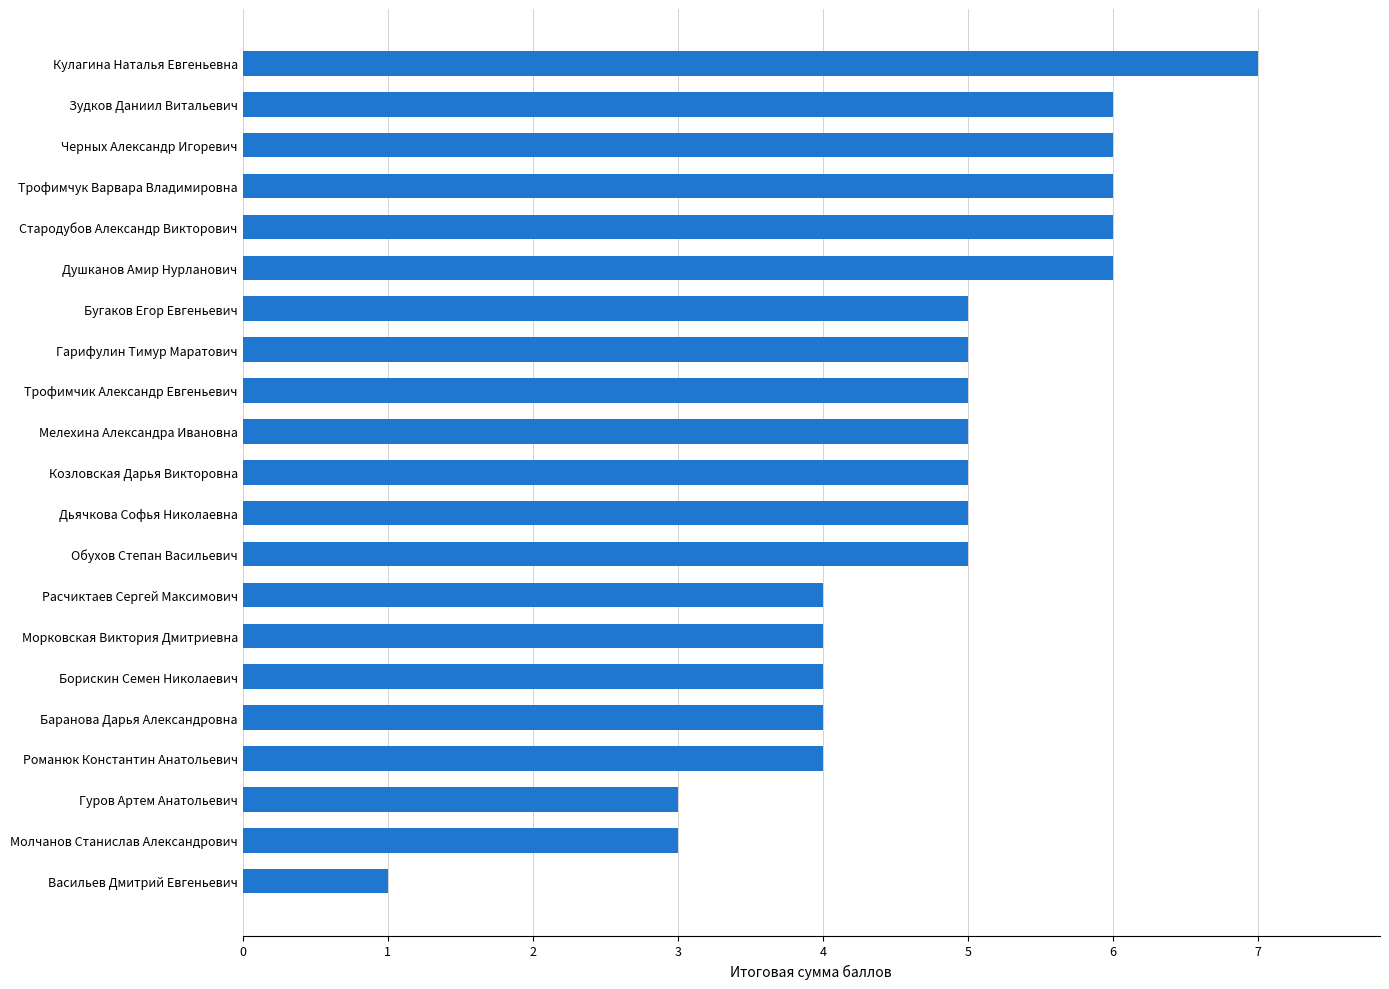

Which has a higher value, Кулагина Наталья Евгеньевна or Гуров Артем Анатольевич?

Кулагина Наталья Евгеньевна